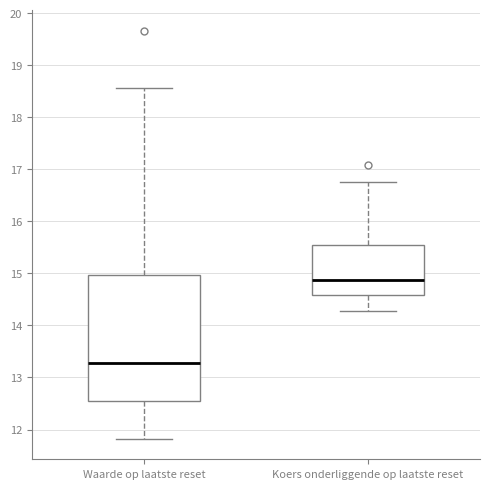

Reading left to right, read every box against the y-axis: the position of its median line, the range the box covers, and the ends of its whiskers. The values are not printed on the chart, so give them approximately, as read against the axis.

Waarde op laatste reset: median 13.3, box 12.6 to 15.0, whiskers 11.8 to 18.6
Koers onderliggende op laatste reset: median 14.9, box 14.6 to 15.5, whiskers 14.3 to 16.8